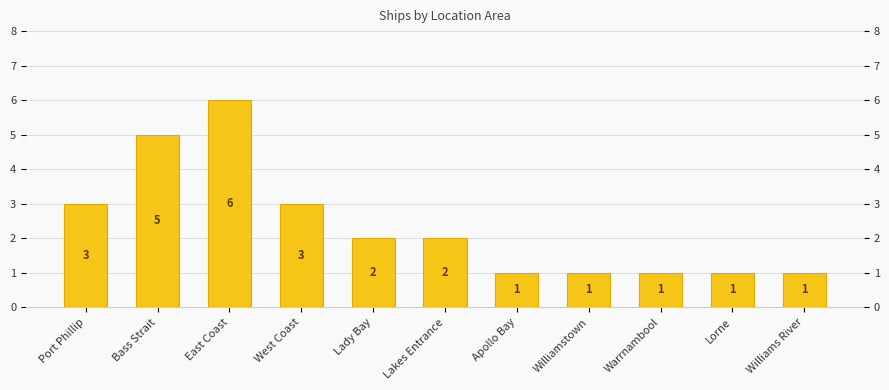

What is the greatest value displayed?

6